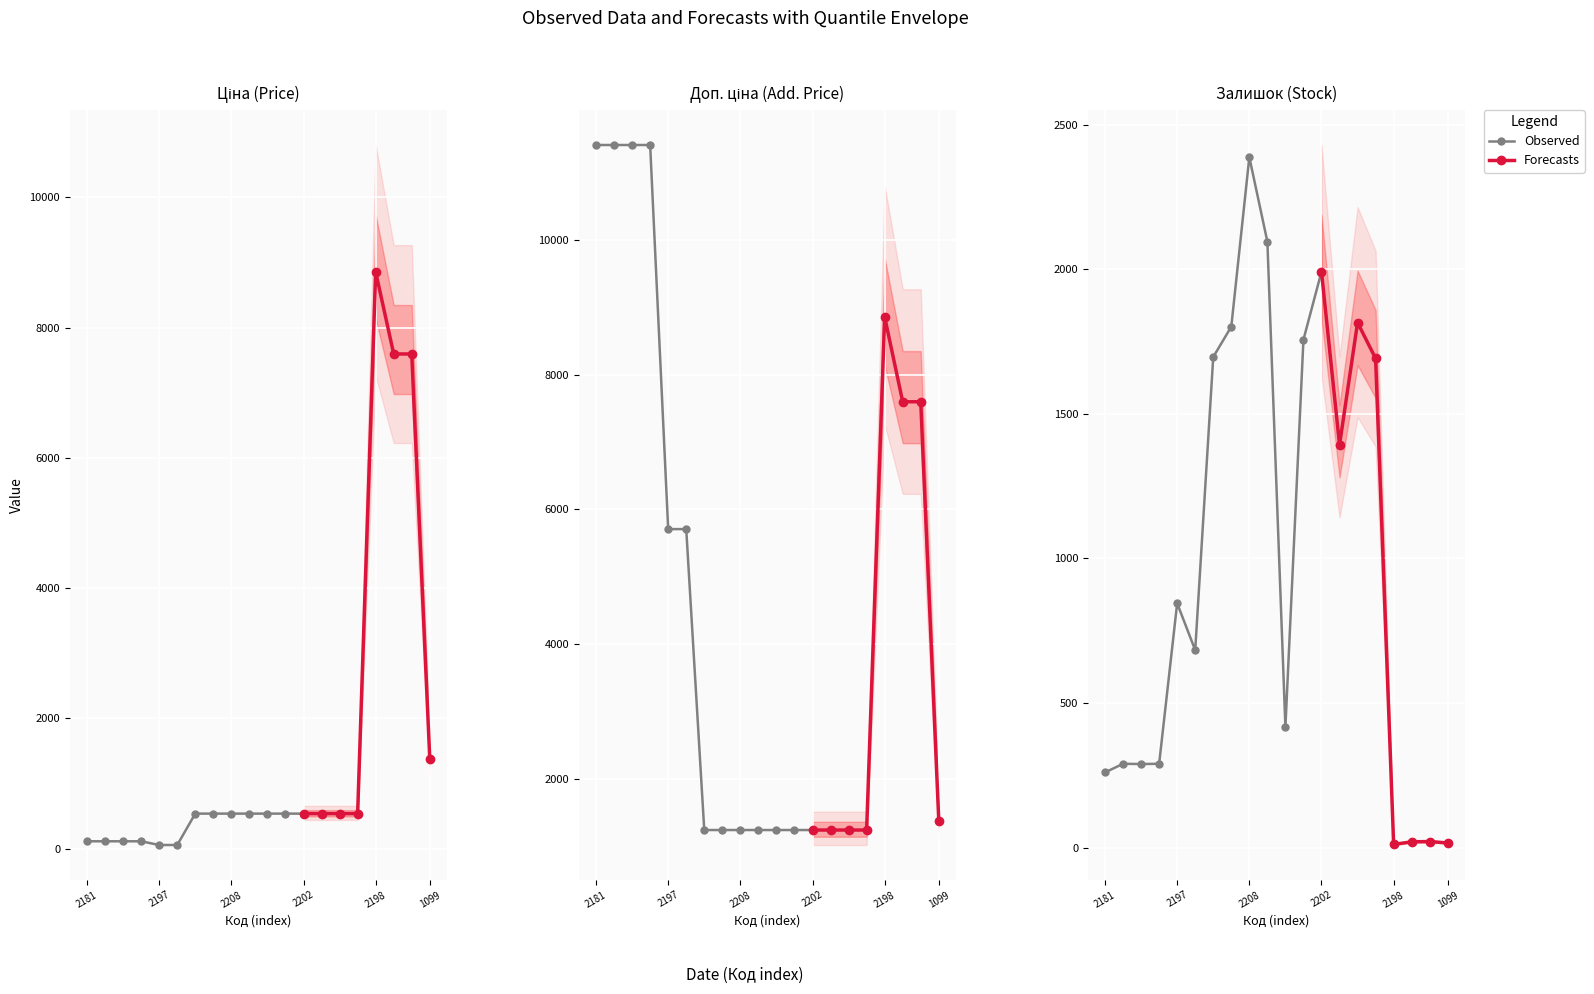

The Ціна series shows 873.0 at 284032201. True or false?

False